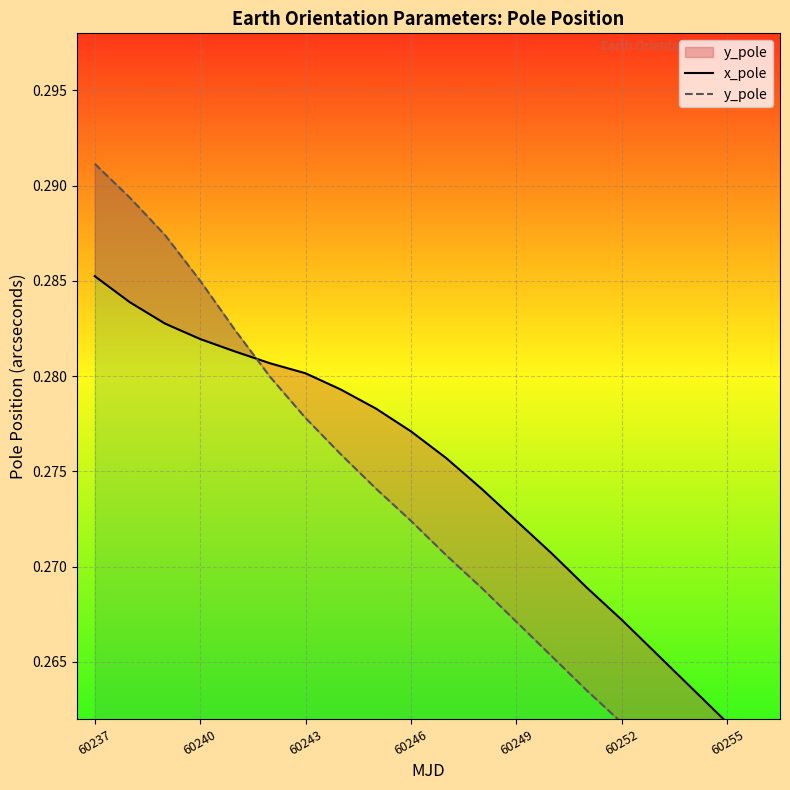

At how many categories does at least one series exceed 0?

20